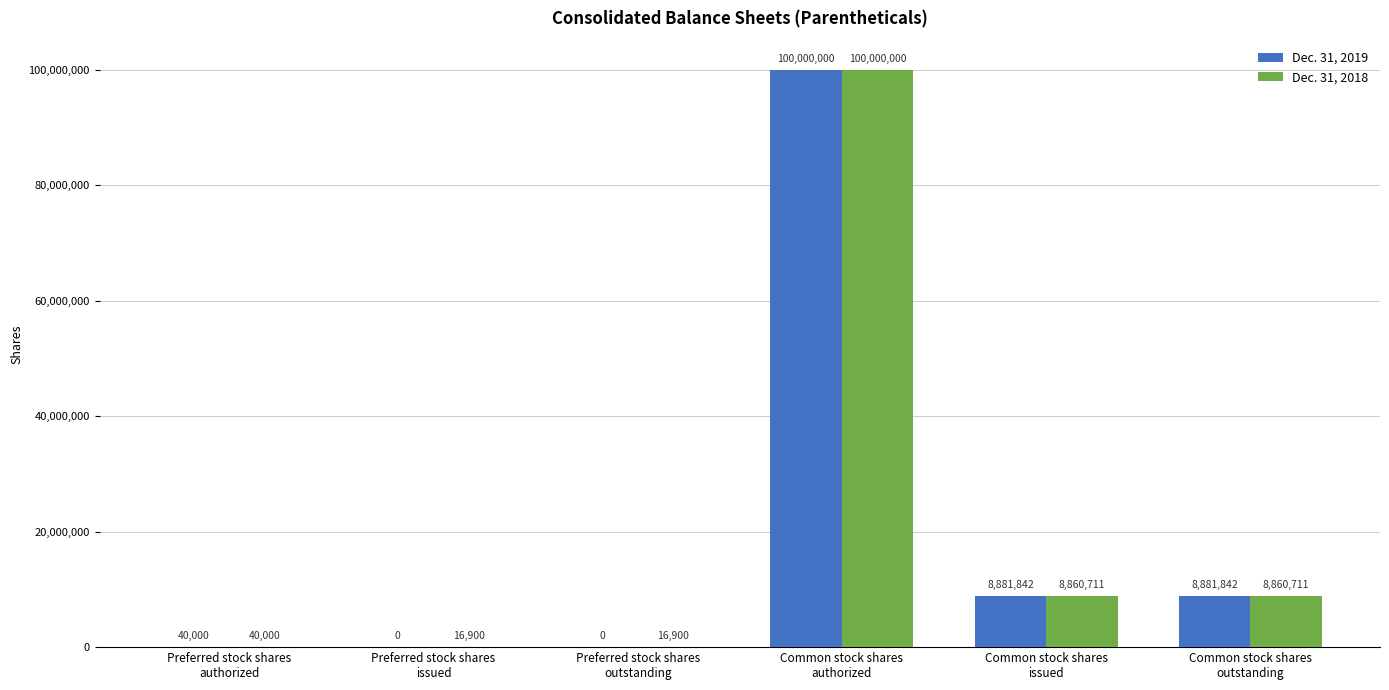

What is the sum of all Dec. 31, 2019 values?

117803684